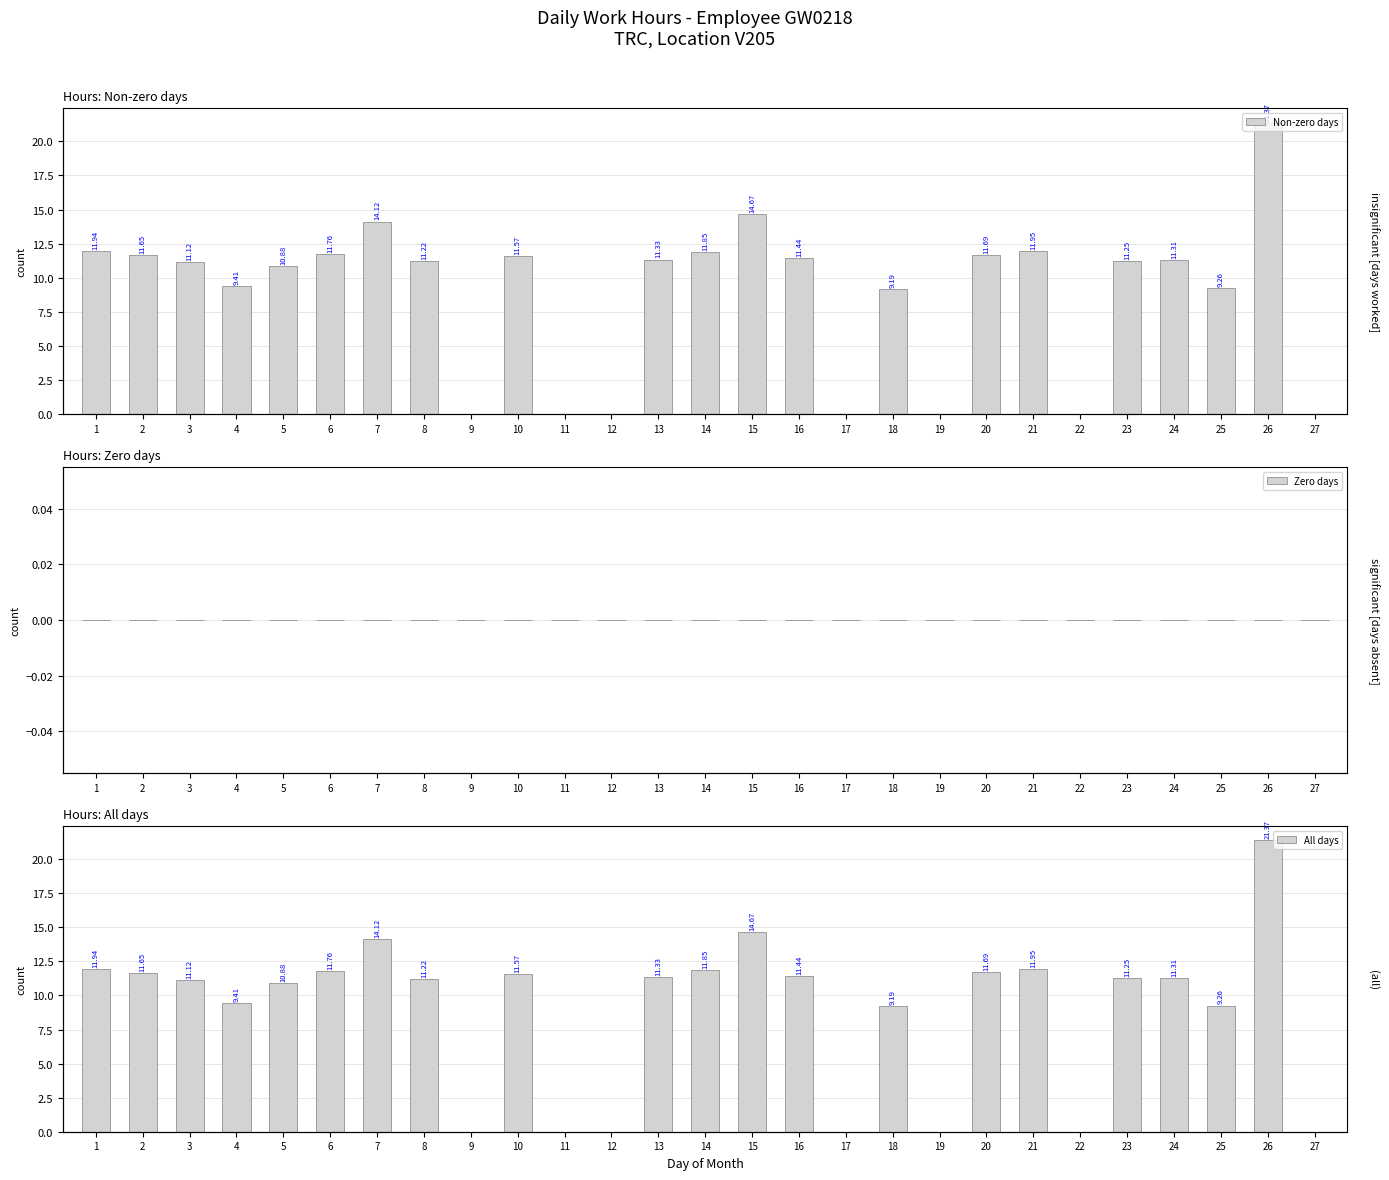

At how many categories does at least one series exceed 6?

20